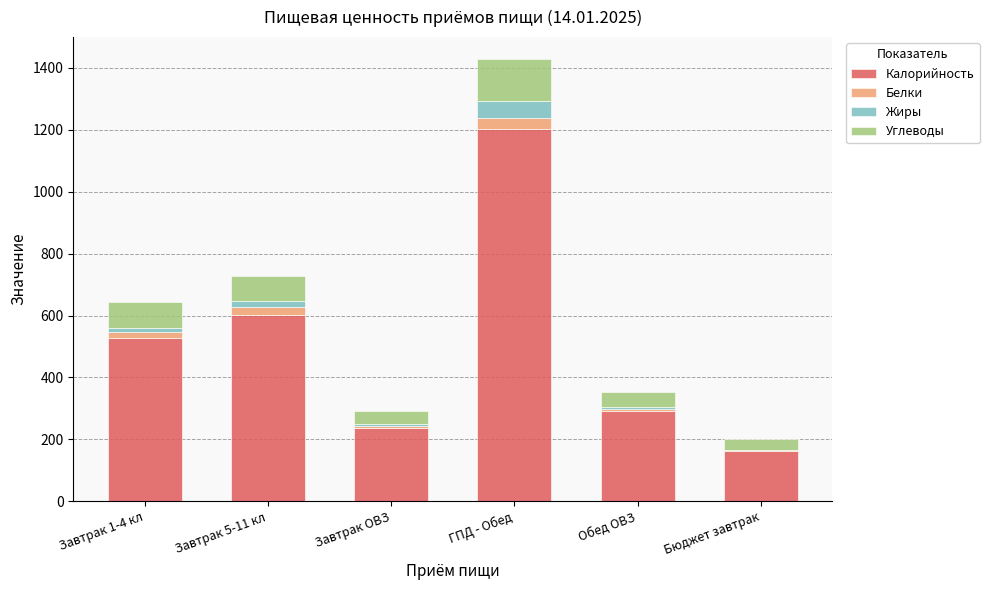

What is the sum of all Калорийность values?

3024